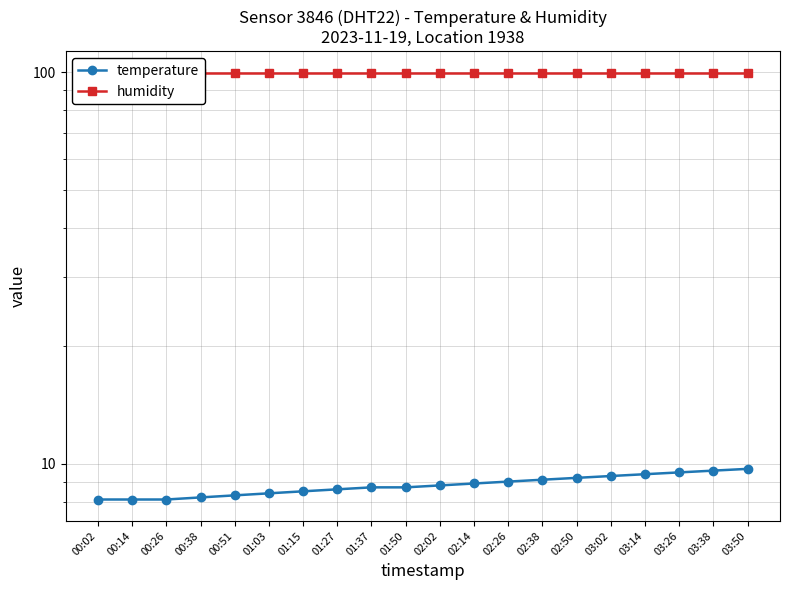

The temperature series shows 2.7 at 00:26. True or false?

False